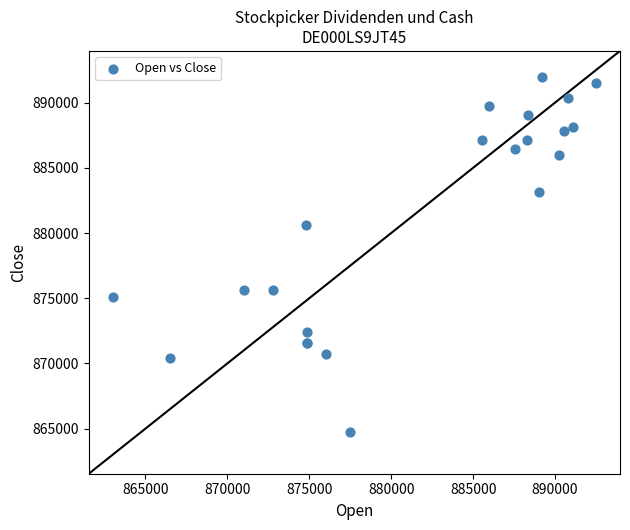

What Y value in the scatter plot is closest to 878352?

880593